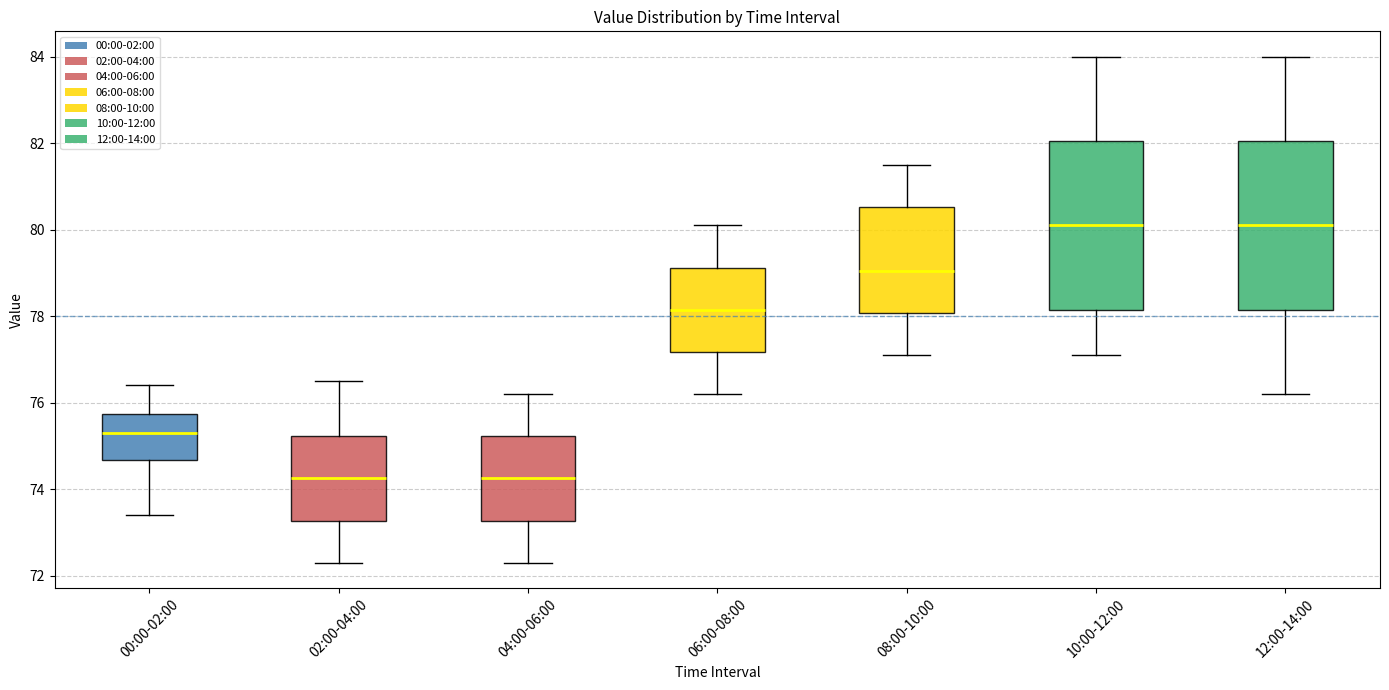

Reading left to right, transcribe this box plot: for each box, give where its median line is, the range the box spans, and where its two whiskers end, as read against the y-axis. The values are not printed on the chart, so give them approximately, as read against the axis.

00:00-02:00: median 75.4, box 74.6 to 75.8, whiskers 73.4 to 76.4
02:00-04:00: median 74.2, box 73.2 to 75.2, whiskers 72.4 to 76.6
04:00-06:00: median 74.2, box 73.2 to 75.2, whiskers 72.4 to 76.2
06:00-08:00: median 78.2, box 77.2 to 79.2, whiskers 76.2 to 80.2
08:00-10:00: median 79.0, box 78.0 to 80.6, whiskers 77.2 to 81.6
10:00-12:00: median 80.2, box 78.2 to 82.0, whiskers 77.2 to 84.0
12:00-14:00: median 80.2, box 78.2 to 82.0, whiskers 76.2 to 84.0